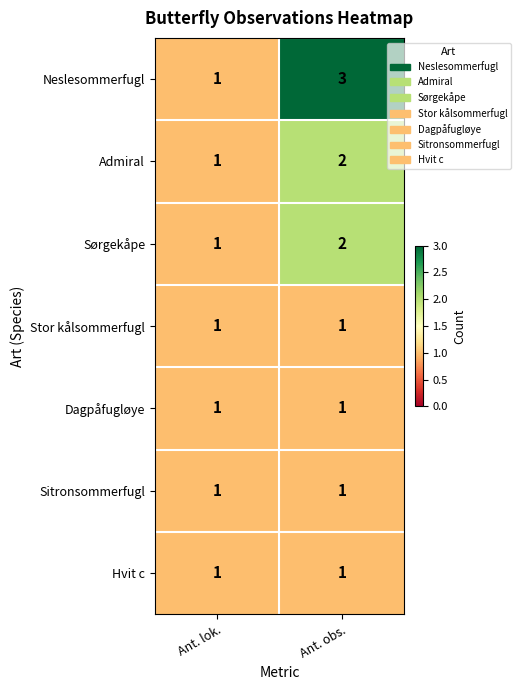

Which series has the widest spread of values?

Neslesommerfugl